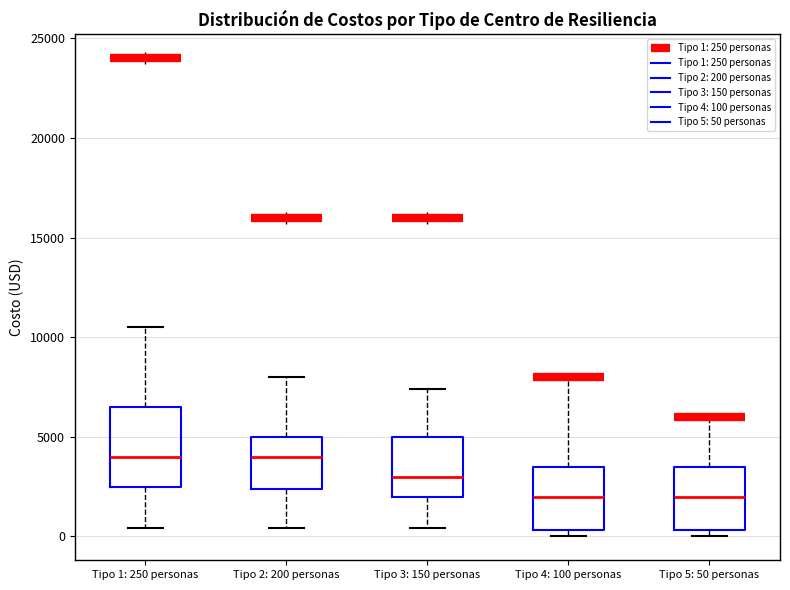

Reading left to right, transcribe this box plot: for each box, give where its median line is, the range the box spans, and where its two whiskers end, as read against the y-axis. The values are not printed on the chart, so give them approximately, as read against the axis.

Tipo 1: 250 personas: median 4000, box 2500 to 6500, whiskers 500 to 10500
Tipo 2: 200 personas: median 4000, box 2500 to 5000, whiskers 500 to 8000
Tipo 3: 150 personas: median 3000, box 2000 to 5000, whiskers 500 to 7500
Tipo 4: 100 personas: median 2000, box 500 to 3500, whiskers 0 to 8000
Tipo 5: 50 personas: median 2000, box 500 to 3500, whiskers 0 to 6000